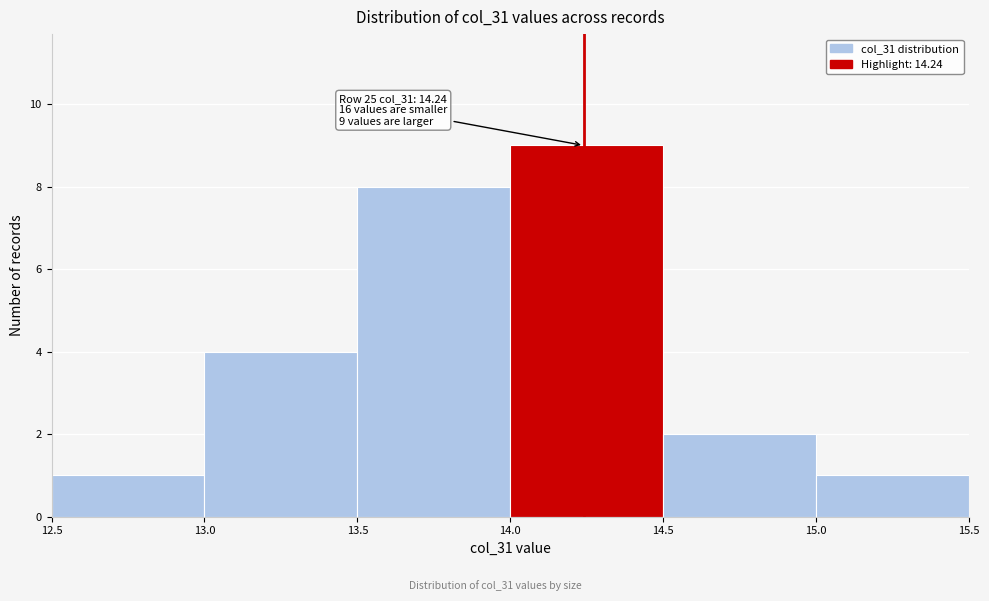

Which range on the x-axis has the tallest bar?

14.0 to 14.5